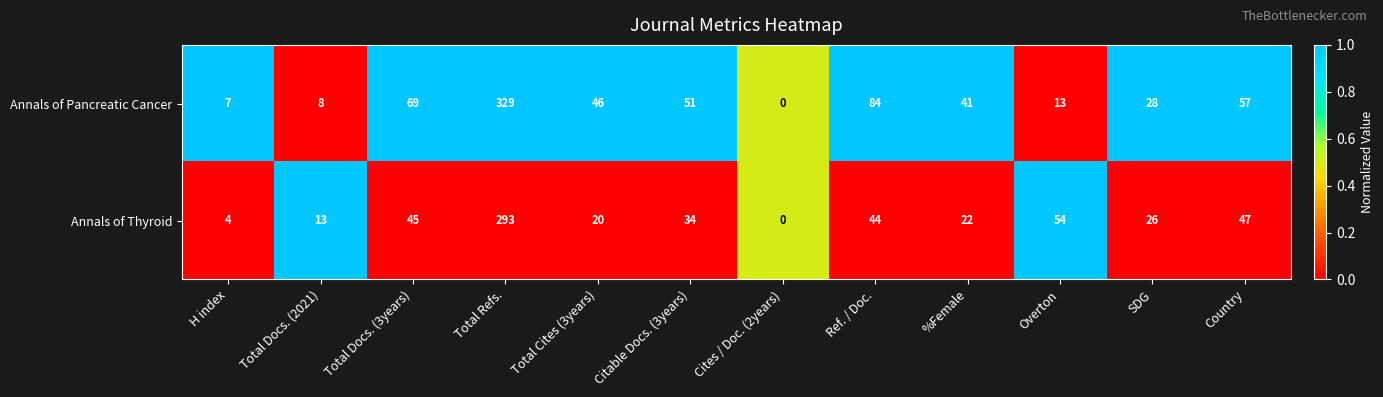

List the series in order of their peak value, highest first.

Annals of Pancreatic Cancer, Annals of Thyroid